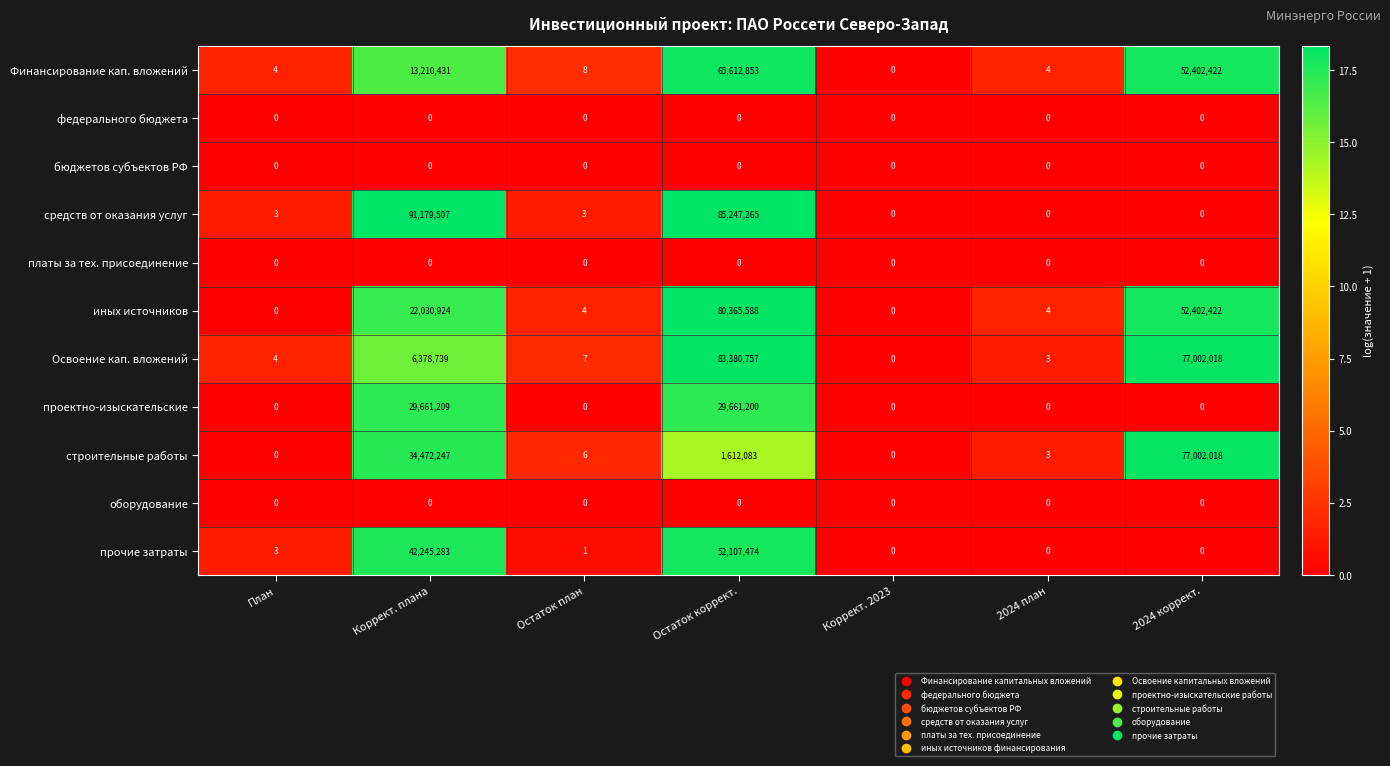

What is the total value across all series at Остаток план?

29